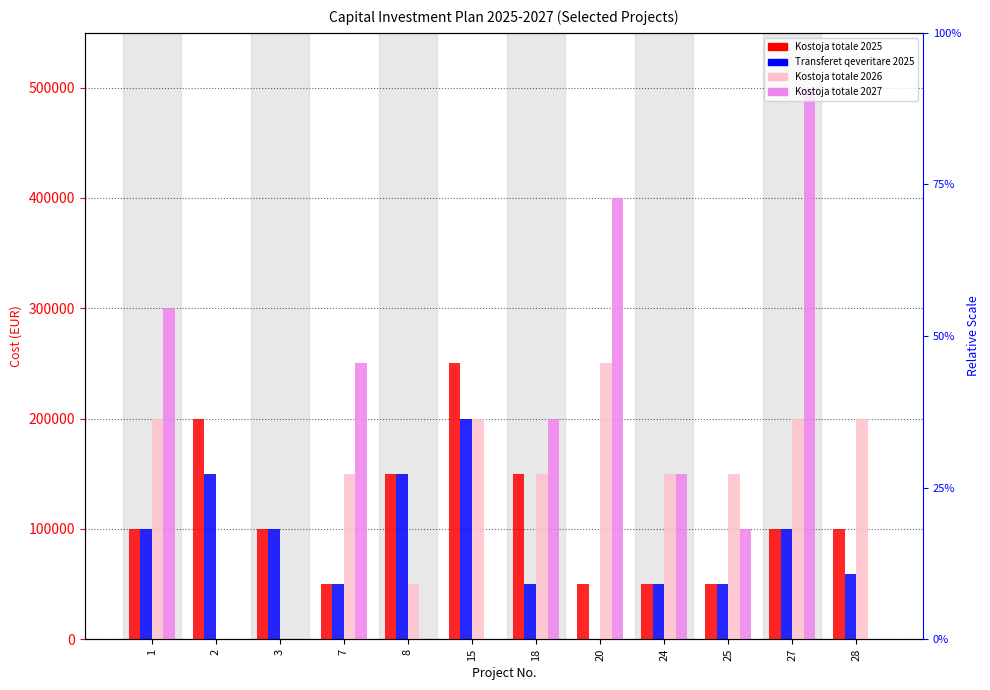

List the labels in order of Kostoja totale 2027 value, largest first.

27, 20, 1, 7, 18, 24, 25, 2, 3, 8, 15, 28